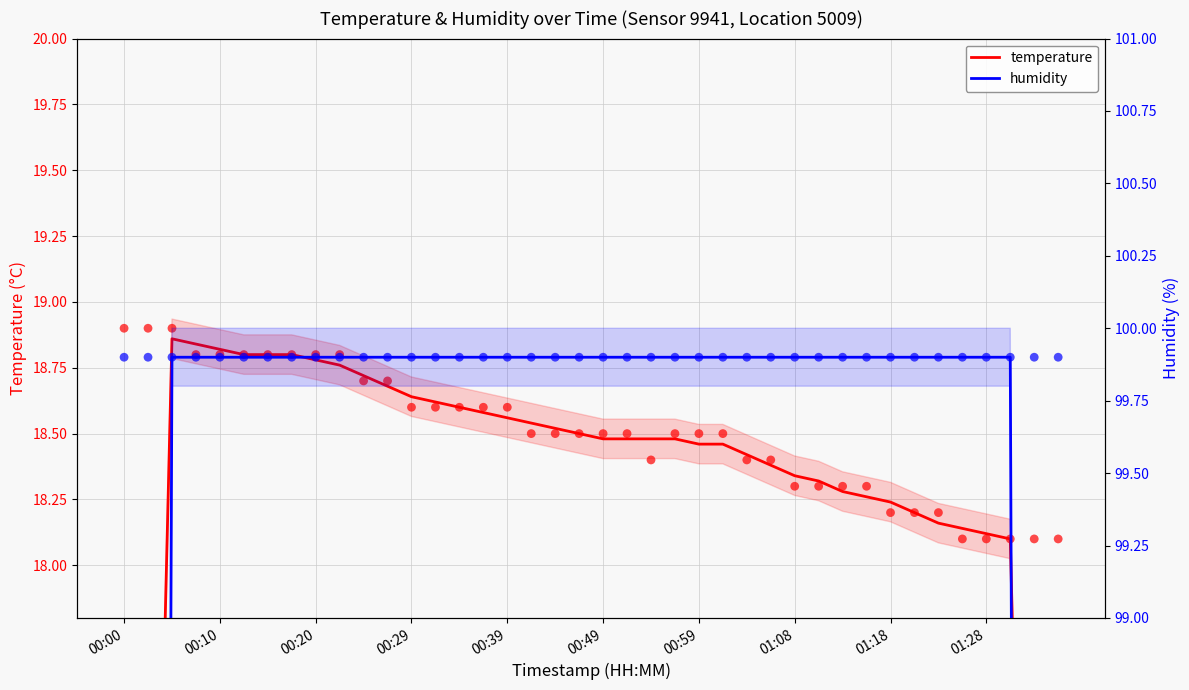

Is the value of humidity at 37 greater than the value of temperature at 15?

Yes